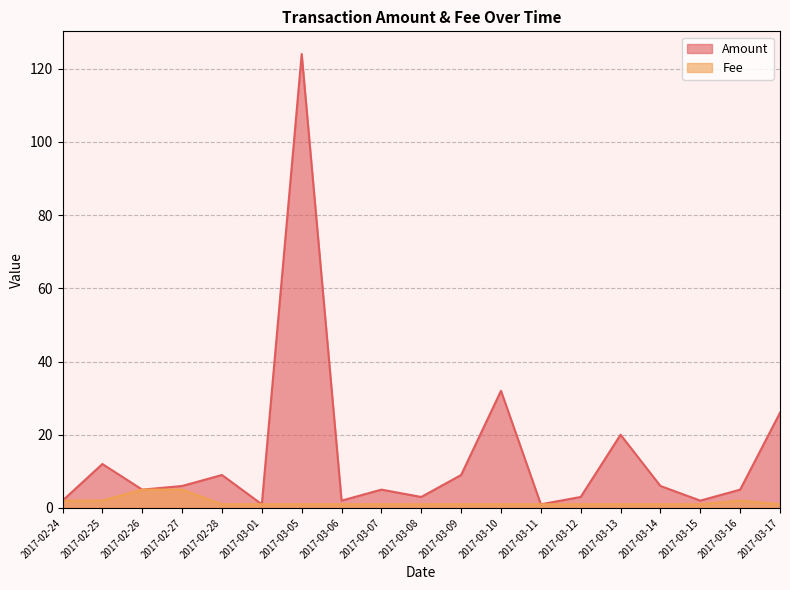

List the labels in order of Amount value, largest first.

2017-03-05, 2017-03-10, 2017-03-17, 2017-03-13, 2017-02-25, 2017-03-09, 2017-02-28, 2017-03-14, 2017-02-27, 2017-03-07, 2017-03-16, 2017-02-26, 2017-03-08, 2017-03-12, 2017-03-06, 2017-03-15, 2017-02-24, 2017-03-01, 2017-03-11